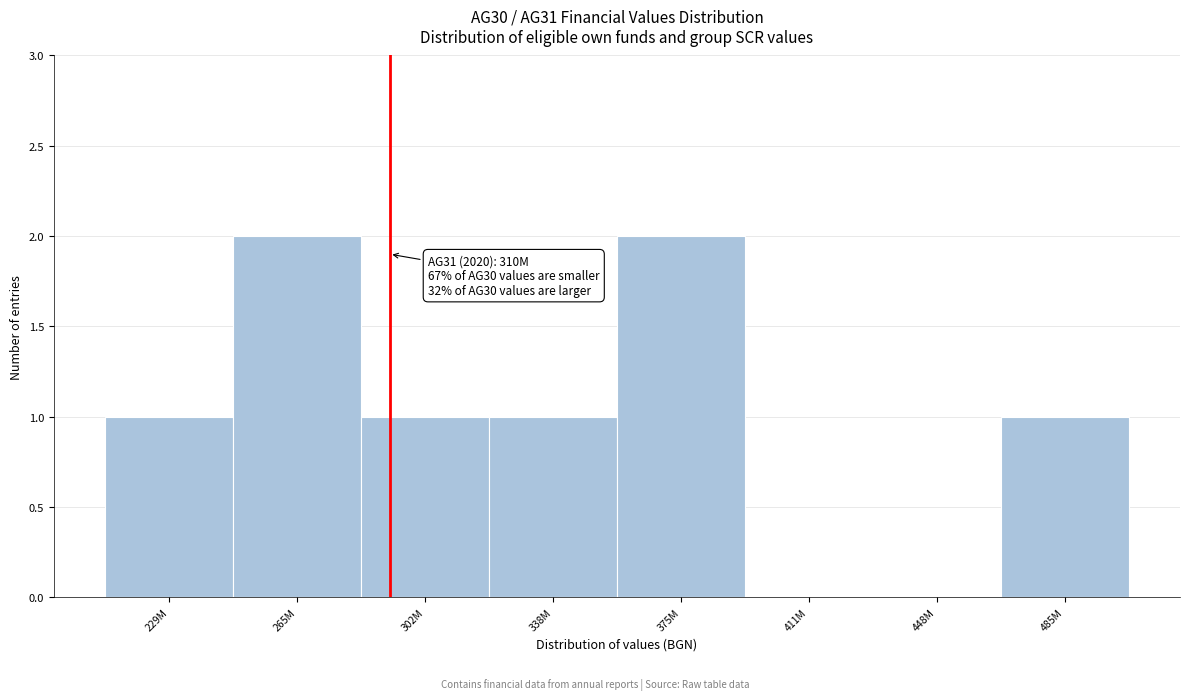

What is the sum of all values?

8